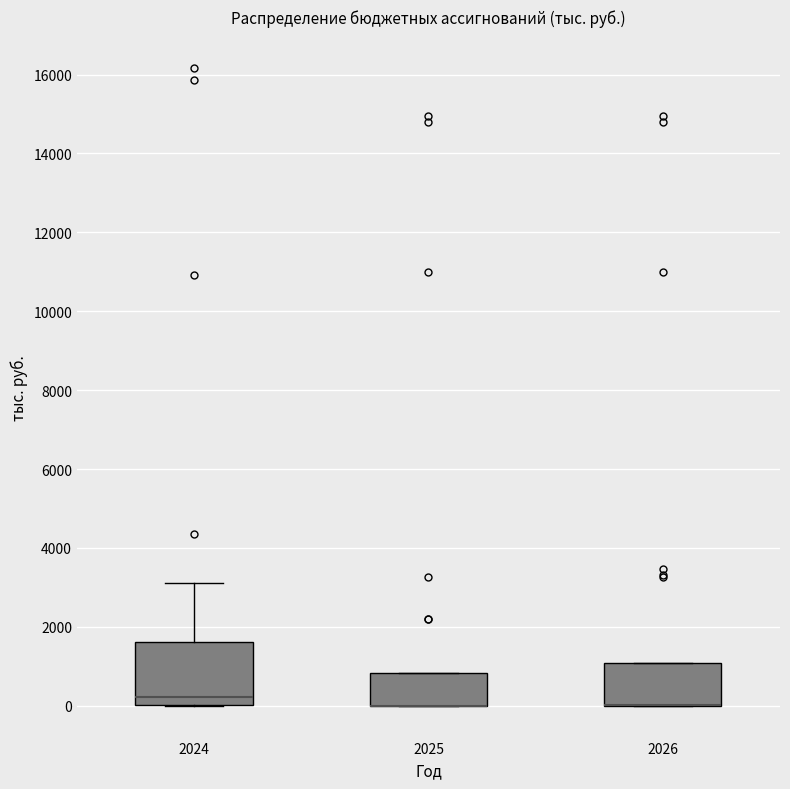

Reading left to right, transcribe this box plot: for each box, give where its median line is, the range the box spans, and where its two whiskers end, as read against the y-axis. The values are not printed on the chart, so give them approximately, as read against the axis.

2024: median 200, box 0 to 1600, whiskers 0 to 3200
2025: median 0 (drawn on the box's lower edge), box 0 to 800, whiskers 0 to 800
2026: median 0 (drawn on the box's lower edge), box 0 to 1000, whiskers 0 to 1000